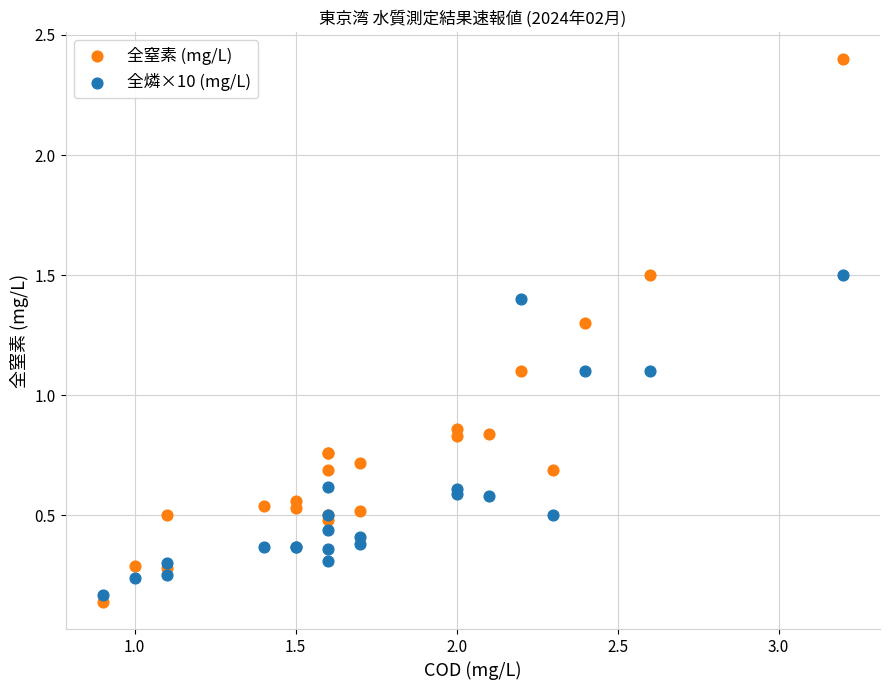

Which series contains the highest Y value?

全窒素 (mg/L)